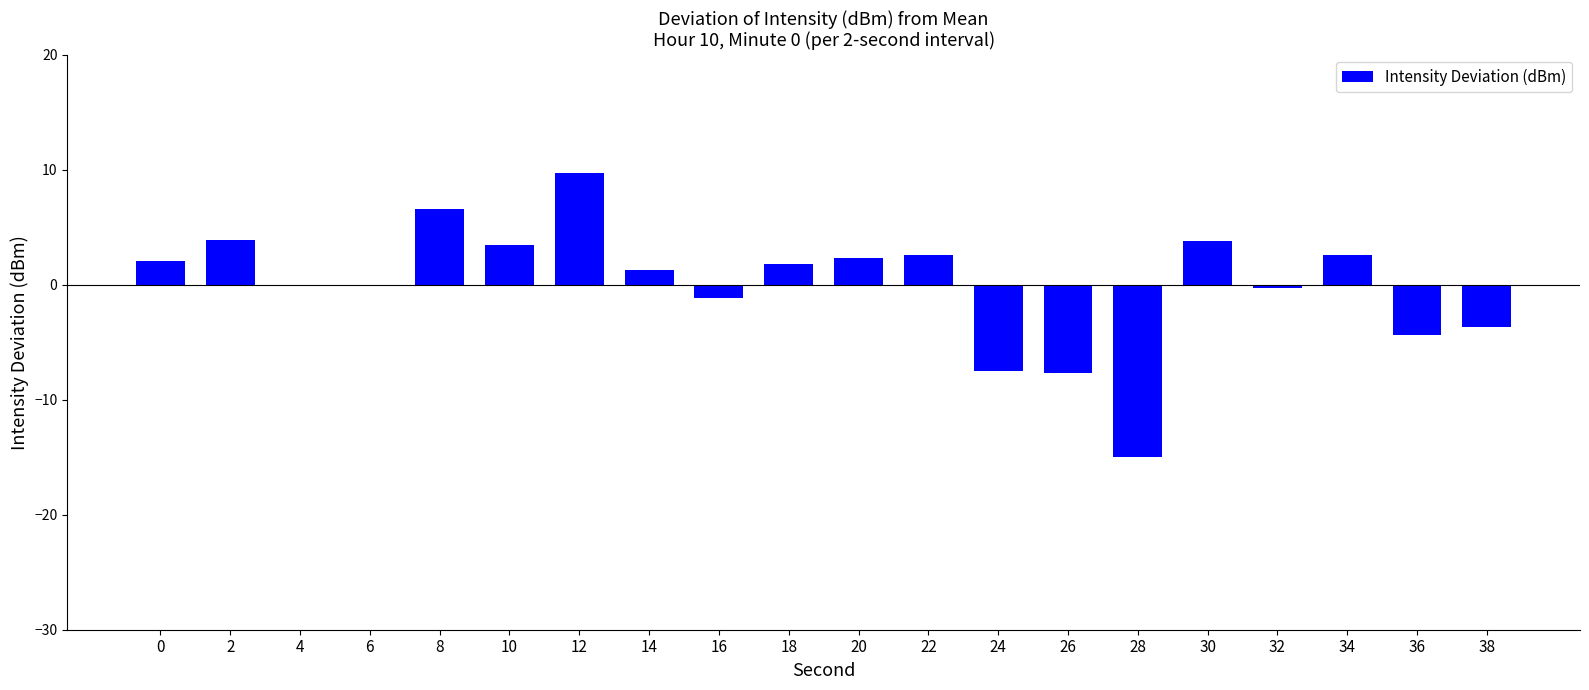

The chart shows a value of 2.6 at 22. True or false?

True